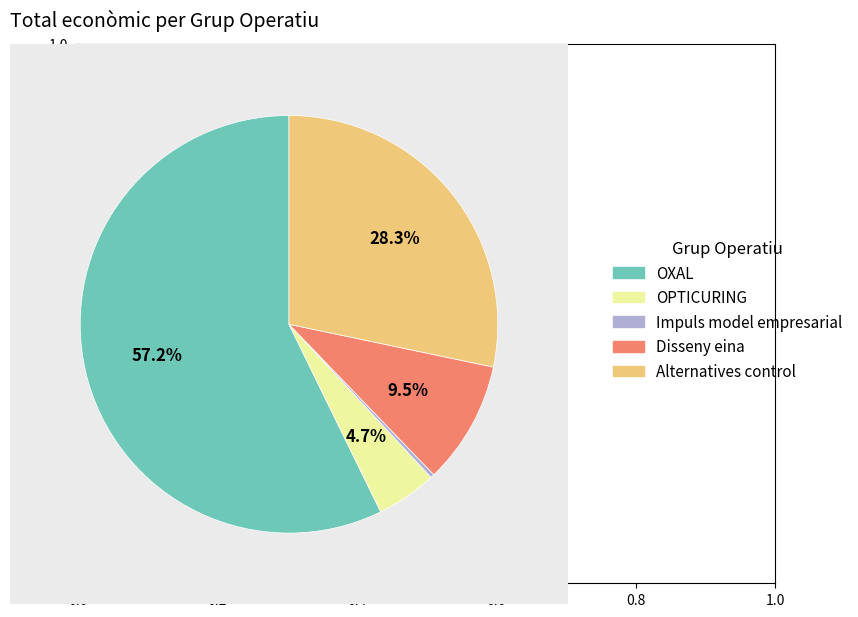

The OPTICURING slice represents 13% of the pie. True or false?

False